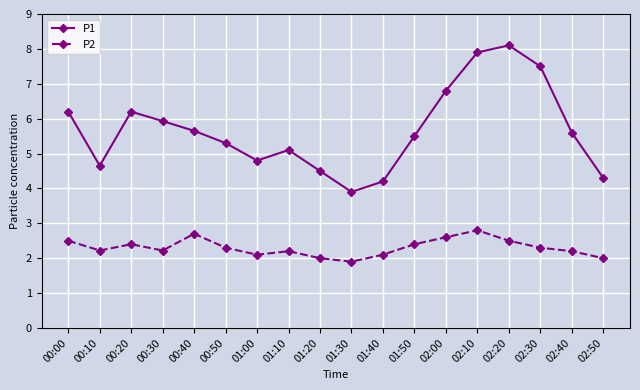

Which series has the largest total across all categories?

P1